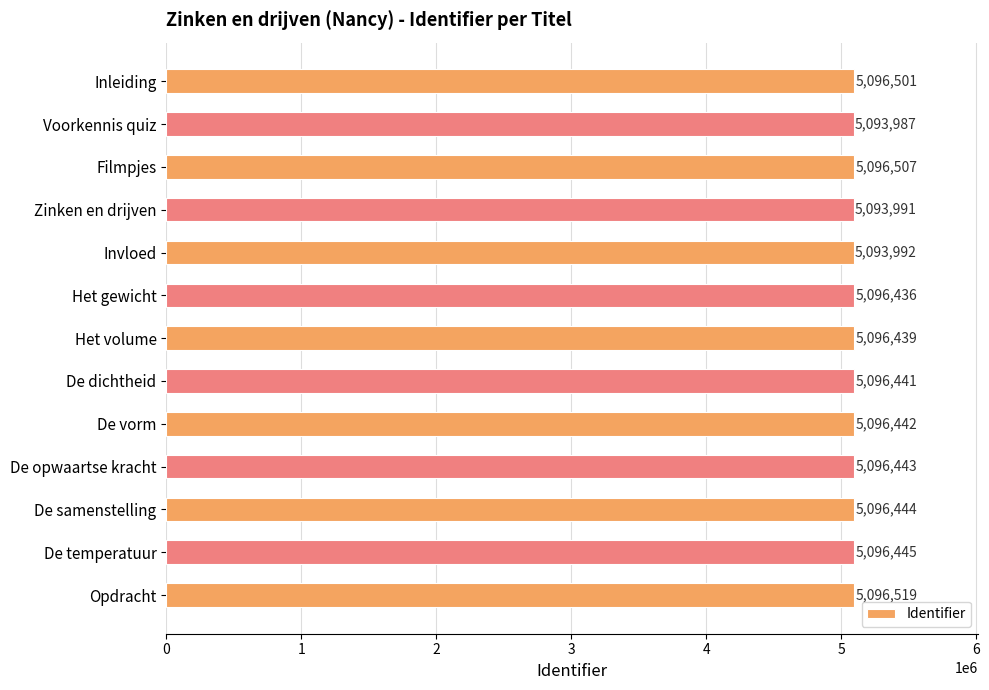

What is the change in value from Voorkennis quiz to Filmpjes?

+2520